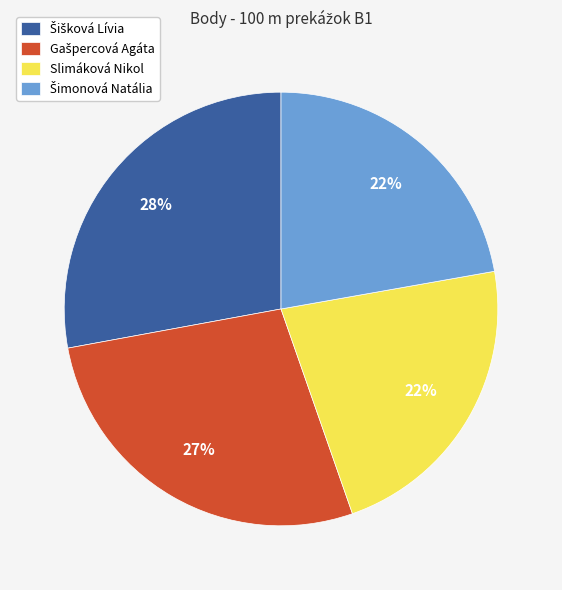

Is there any slice that represents more than half of the pie?

No